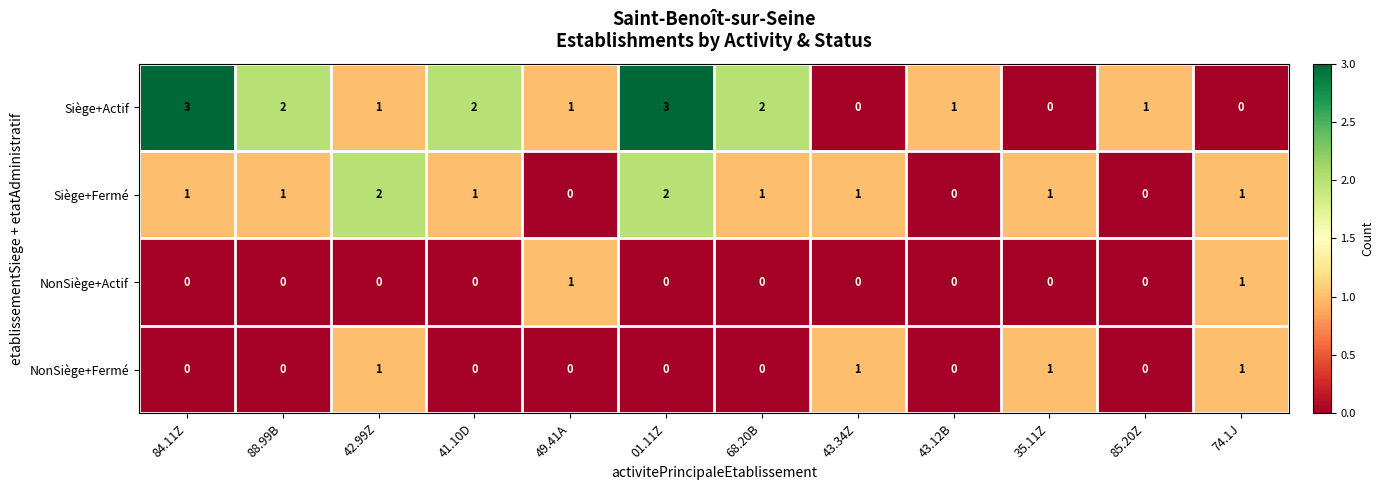

Is it true that NonSiège+Fermé equals 0 at 85.20Z?

True